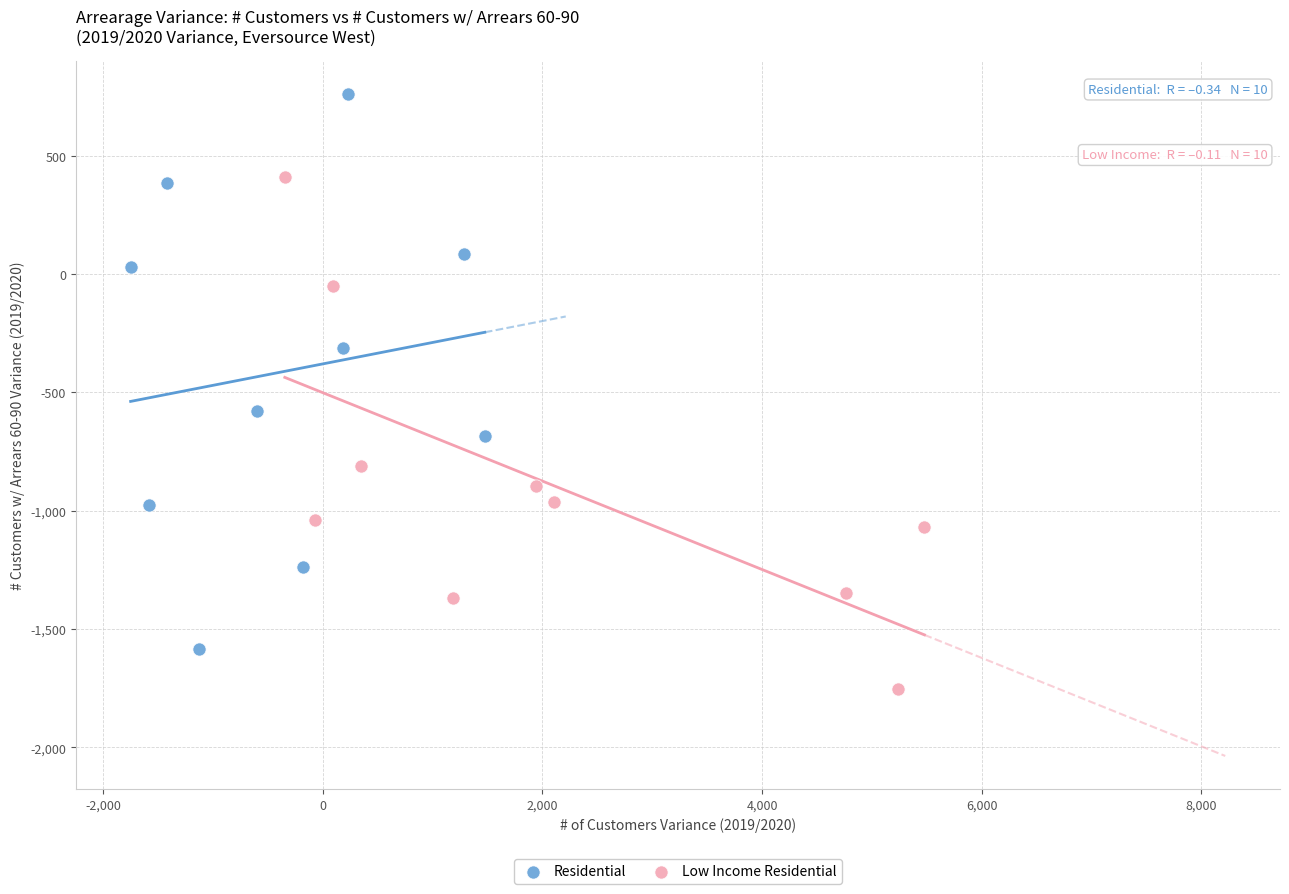

Which series has the widest spread of Y values?

Residential